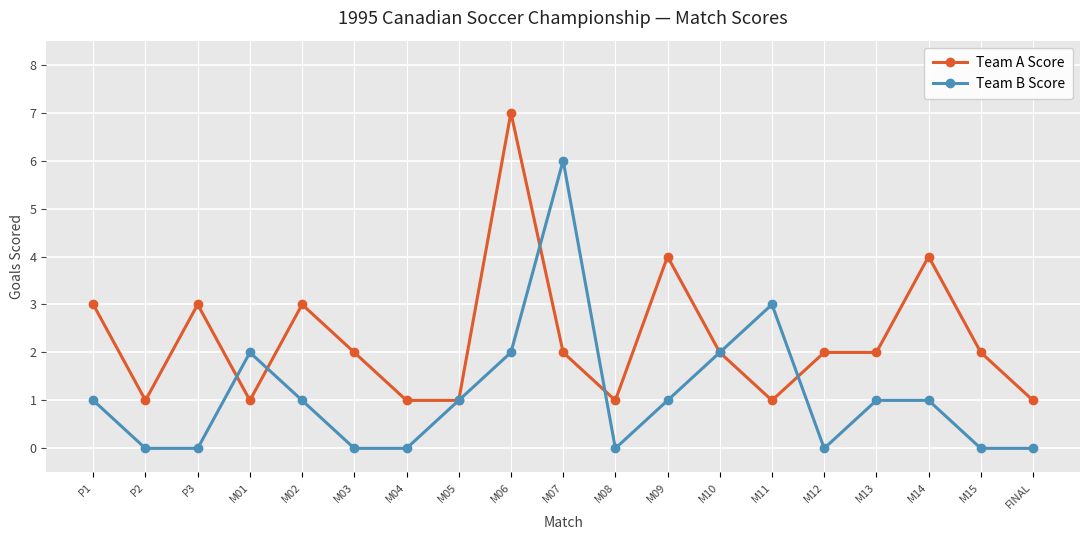

Where is Team B Score nearest to the value 3?

M11